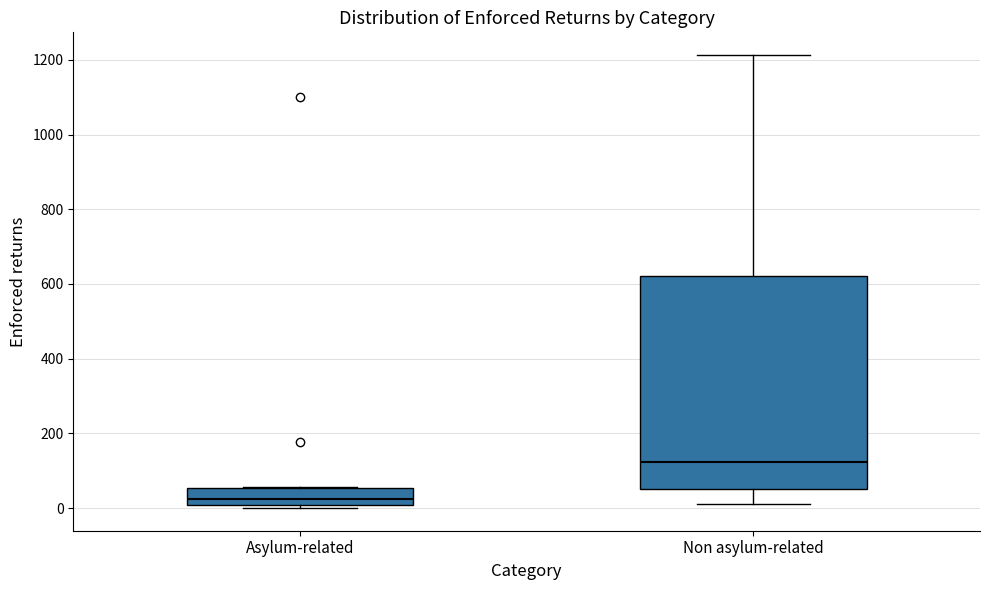

Where is the lower edge of the box for Non asylum-related on the y-axis? The values are not printed on the chart, so give them approximately, as read against the axis.

60